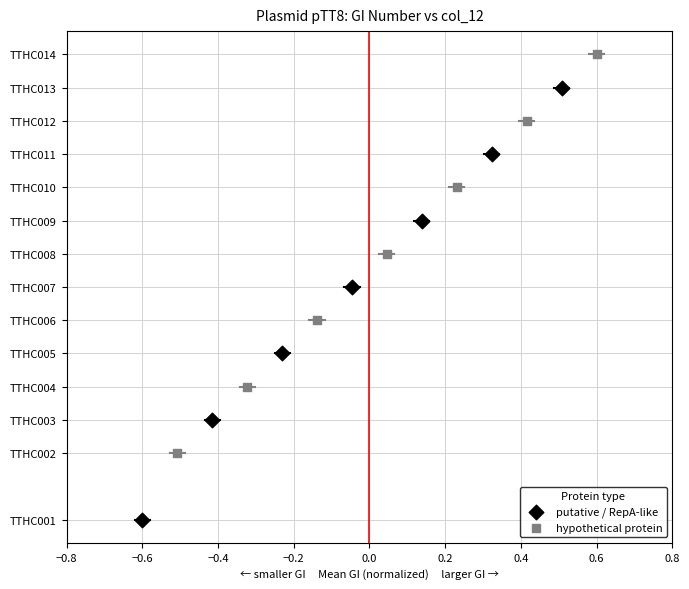

What are all the series names shown in the legend?

putative / RepA-like, hypothetical protein